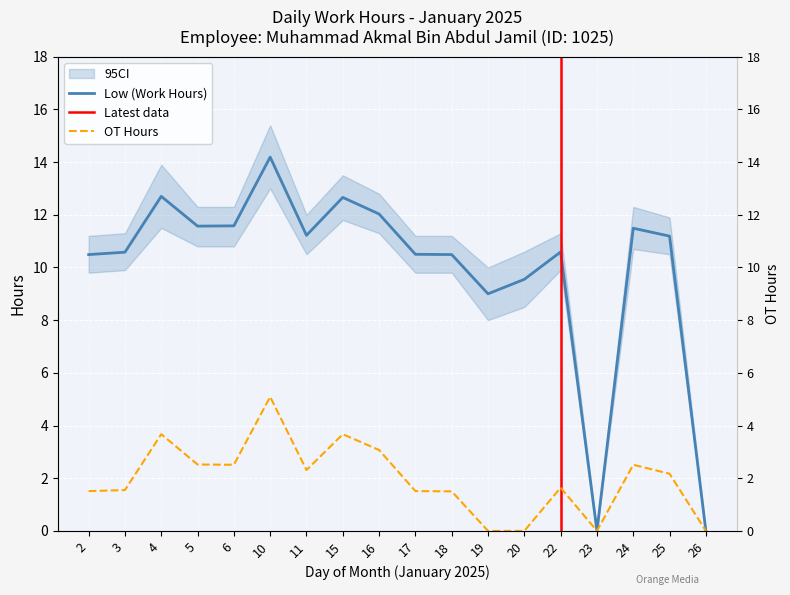

True or false: Low (Hours) and OT Hours cross at least once.

False